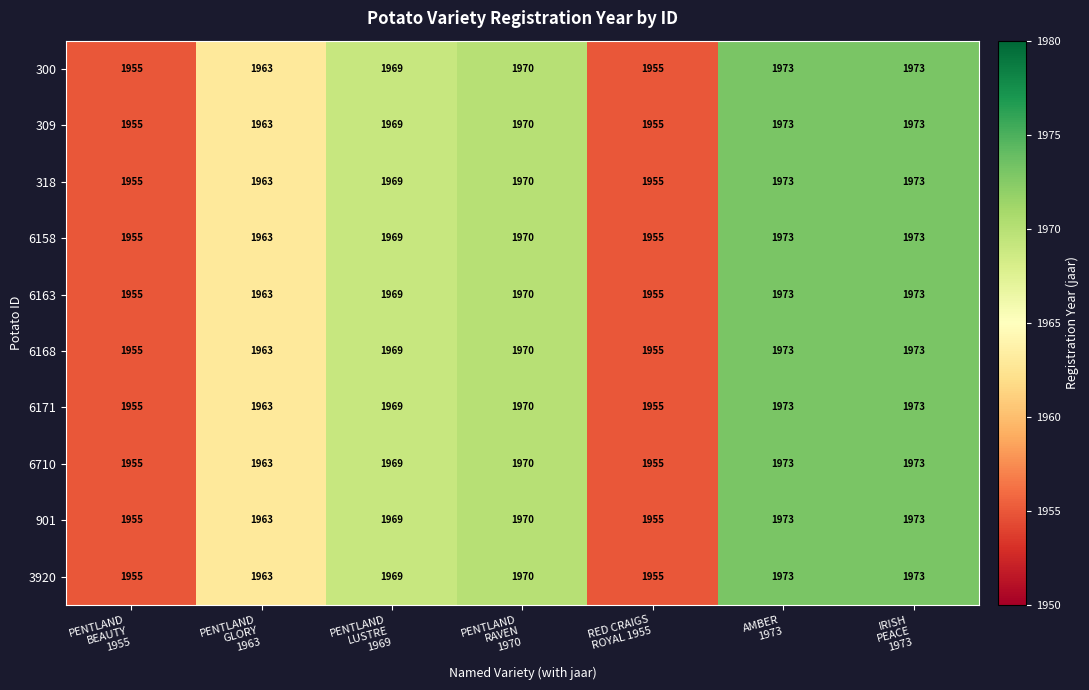

What is the sum of all 6710 values?

13758